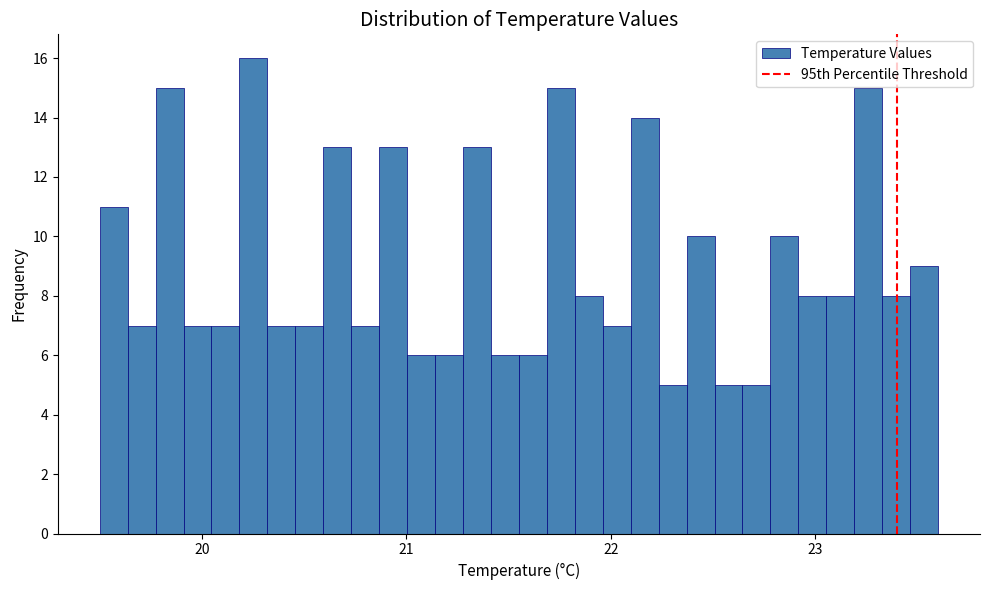

Around what value on the x-axis is the tallest bar? Give the approximate position of its centre, as read against the axis.

20.3